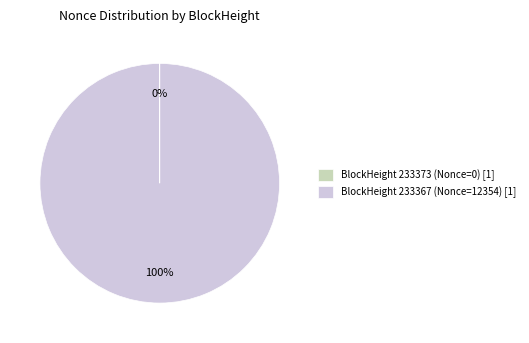

What percentage is the BlockHeight 233367 (Nonce=12354) [1] slice, to the nearest percent?

100%